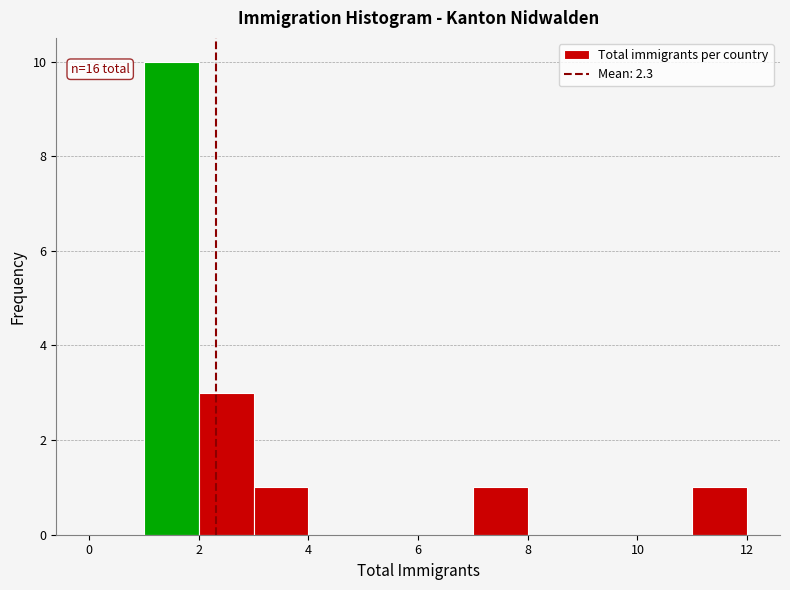

Over which range of the x-axis is the bar tallest?

1 to 2